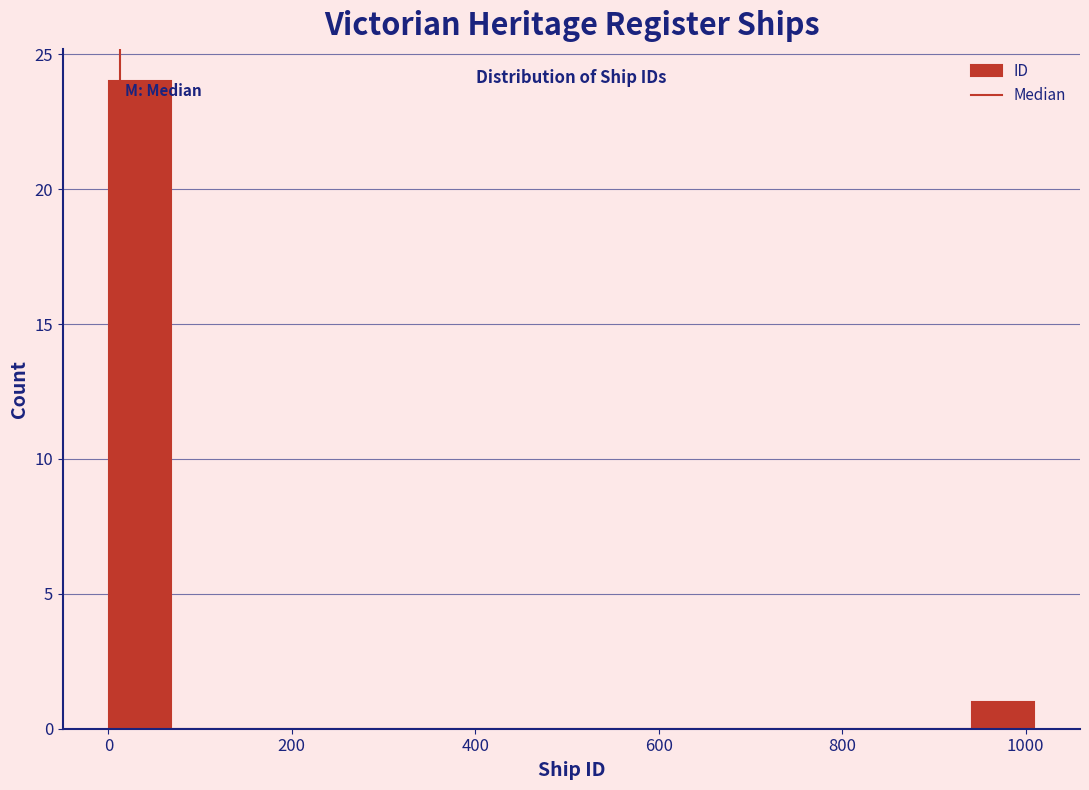

Read against the x-axis, roughly where is the centre of the tallest bar?

40